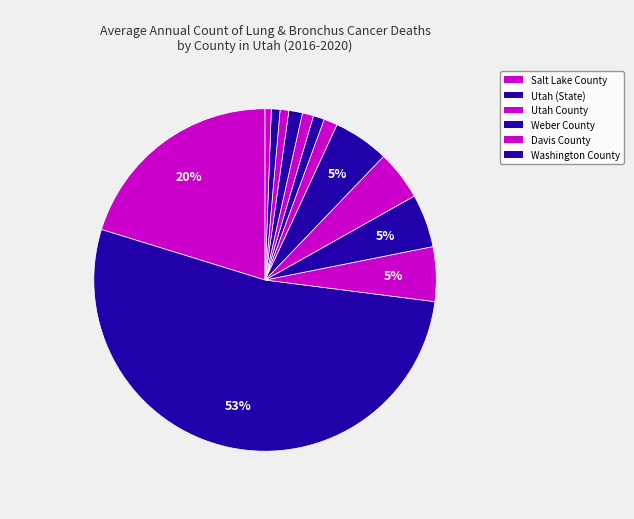

How many slices are in this pie chart?

13